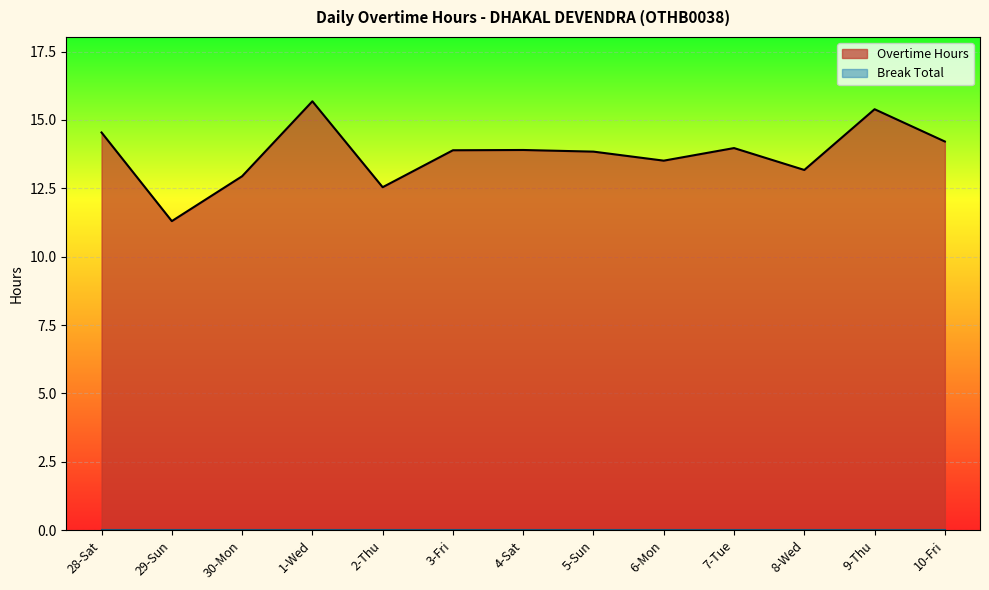

What is the change in value from 28-Sat to 30-Mon?

-1.6